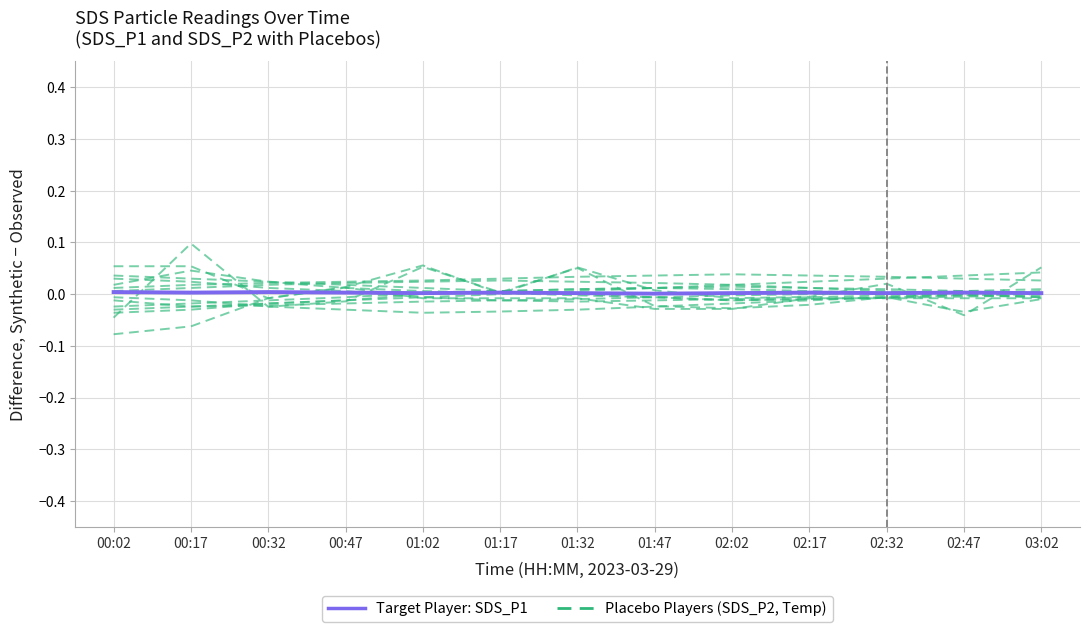

How many categories are shown in the chart?

13